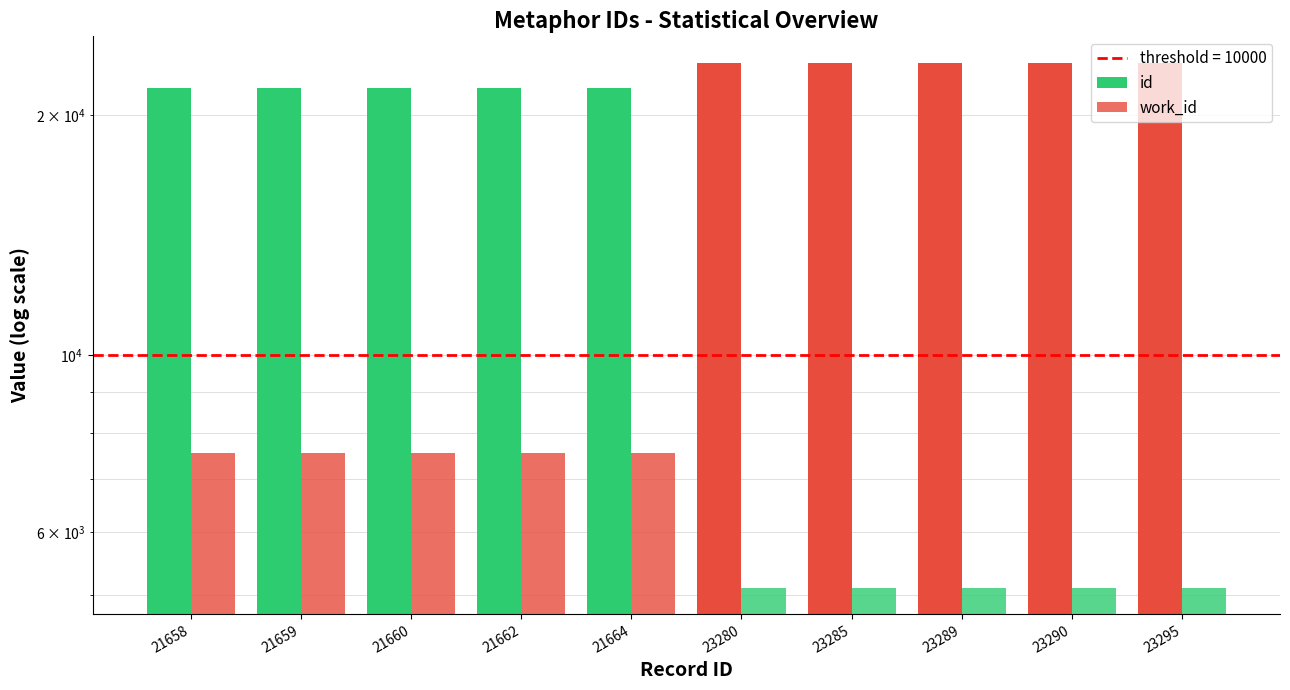

Reading left to right, list all the values displayed in this chart.

id: 21658=21658	21659=21659	21660=21660	21662=21662	21664=21664	23280=23280	23285=23285	23289=23289	23290=23290	23295=23295
work_id: 21658=7540	21659=7540	21660=7540	21662=7540	21664=7540	23280=5107	23285=5107	23289=5107	23290=5107	23295=5107